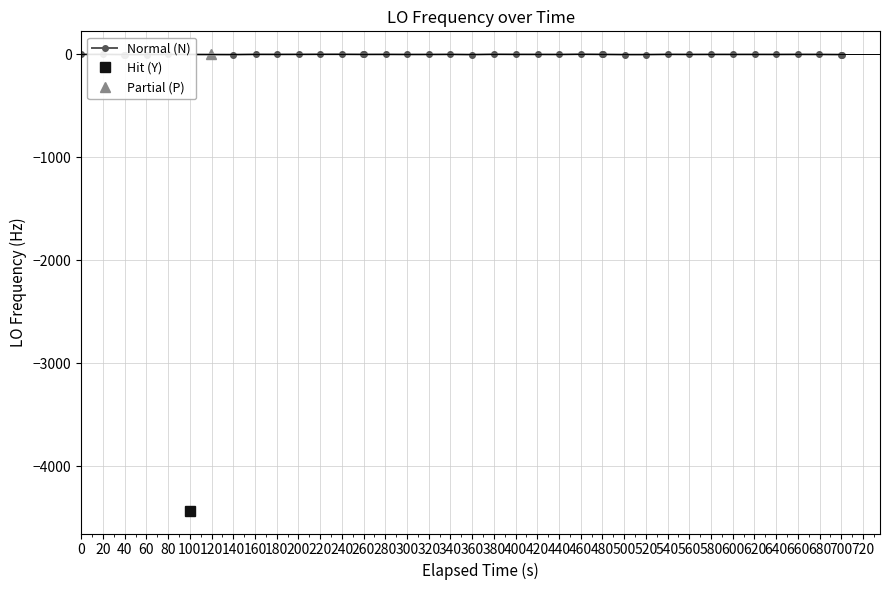

Is it true that the value at 100 is -1.2?

False